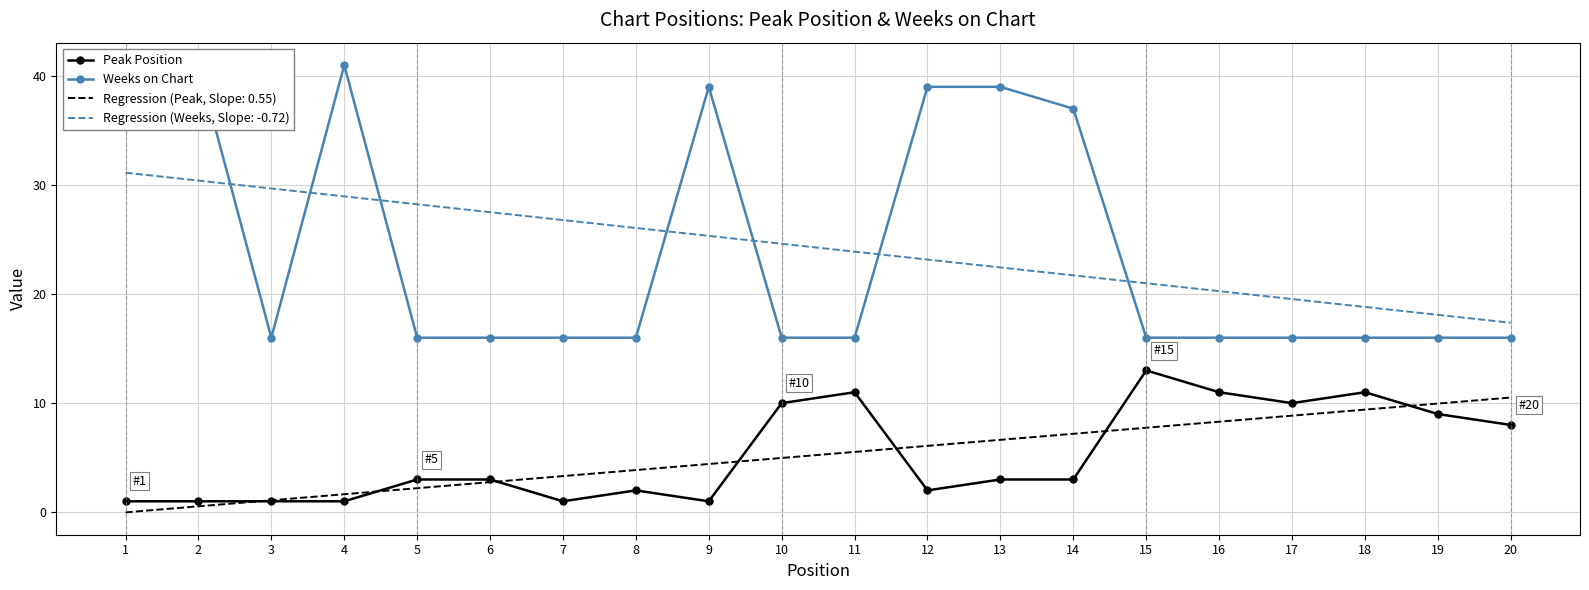

What is the maximum value shown in the chart?

41